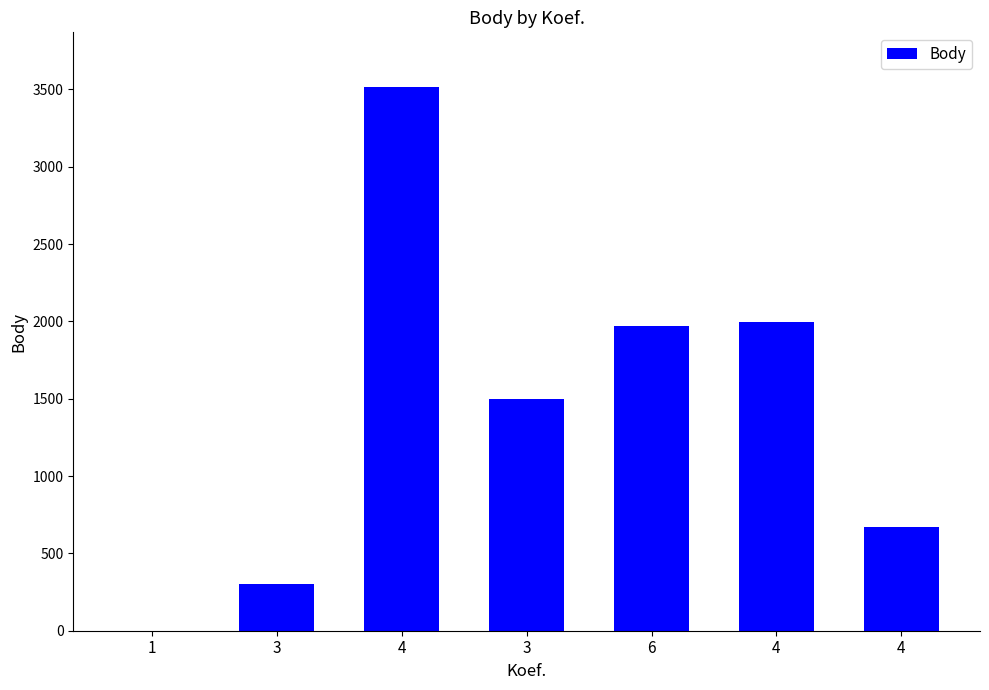

Count the number of categories in the chart.

7